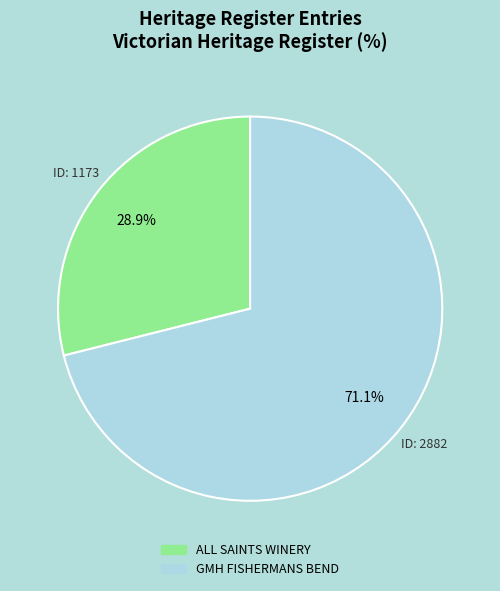

The ALL SAINTS WINERY slice represents 29% of the pie. True or false?

True